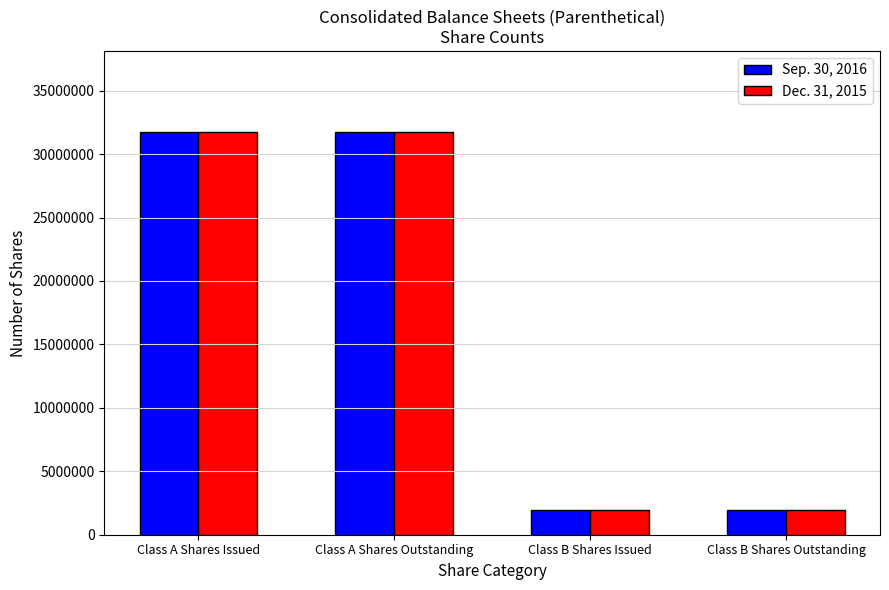

What is the total value across all series at Class A Shares Issued?

63548664